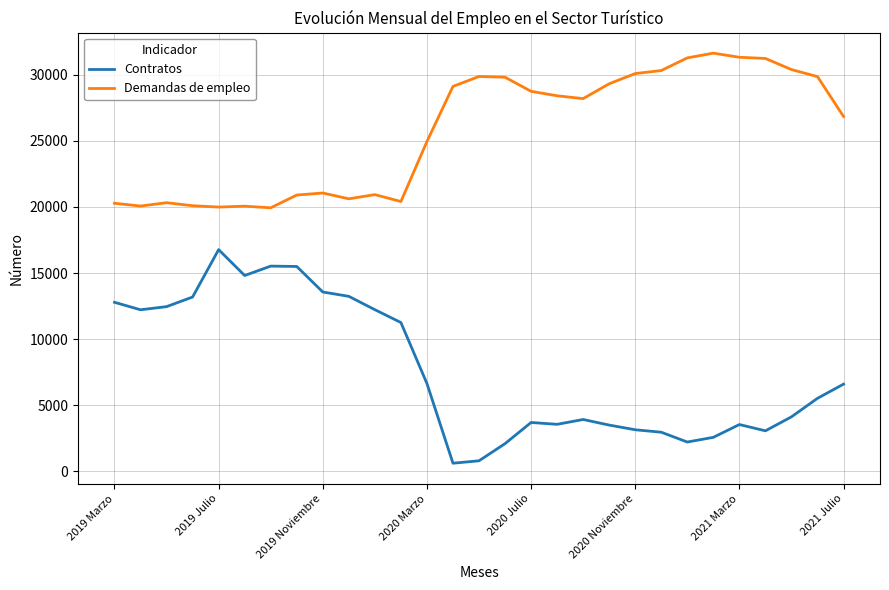

What is the lowest value of the Demandas de empleo series?

19935